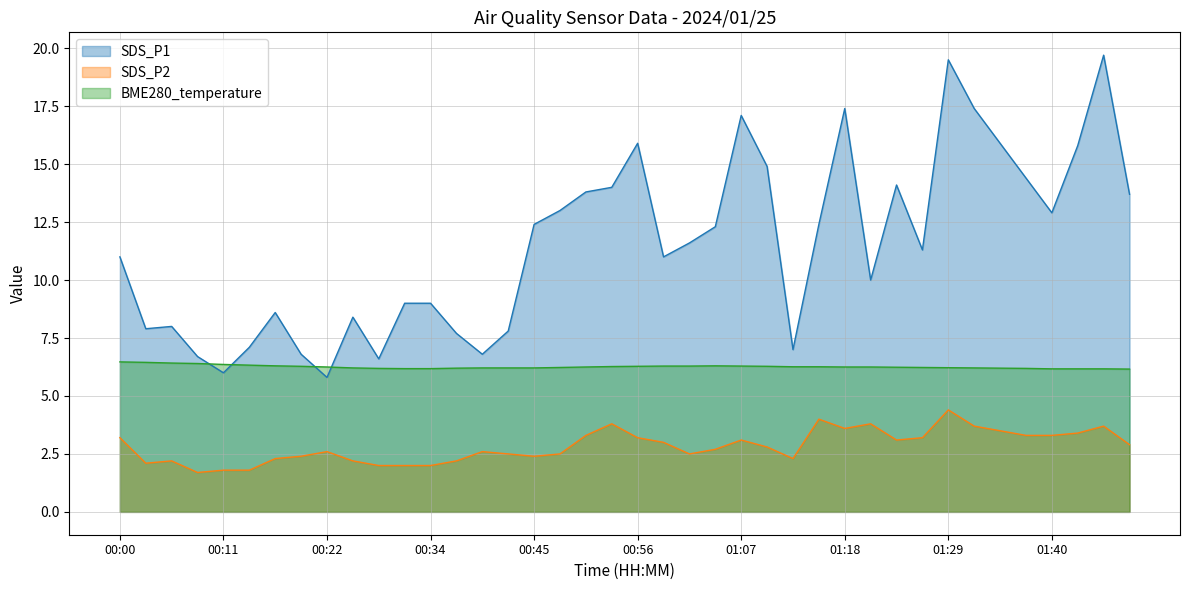

Reading right to left, what are all the values shown in this chart?

SDS_P1: 13.7	19.7	15.8	12.9	14.4	15.9	17.4	19.5	11.3	14.1	10.0	17.4	12.4	7.0	14.9	17.1	12.3	11.6	11.0	15.9	14.0	13.8	13.0	12.4	7.8	6.8	7.7	9.0	9.0	6.6	8.4	5.8	6.8	8.6	7.1	6.0	6.7	8.0	7.9	11.0
SDS_P2: 2.9	3.7	3.4	3.3	3.3	3.5	3.7	4.4	3.2	3.1	3.8	3.6	4.0	2.3	2.8	3.1	2.7	2.5	3.0	3.2	3.8	3.3	2.5	2.4	2.5	2.6	2.2	2.0	2.0	2.0	2.2	2.6	2.4	2.3	1.8	1.8	1.7	2.2	2.1	3.2
BME280_temperature: 6.2	6.2	6.2	6.2	6.2	6.2	6.2	6.2	6.2	6.2	6.2	6.2	6.3	6.3	6.3	6.3	6.3	6.3	6.3	6.3	6.3	6.2	6.2	6.2	6.2	6.2	6.2	6.2	6.2	6.2	6.2	6.2	6.3	6.3	6.3	6.4	6.4	6.4	6.5	6.5